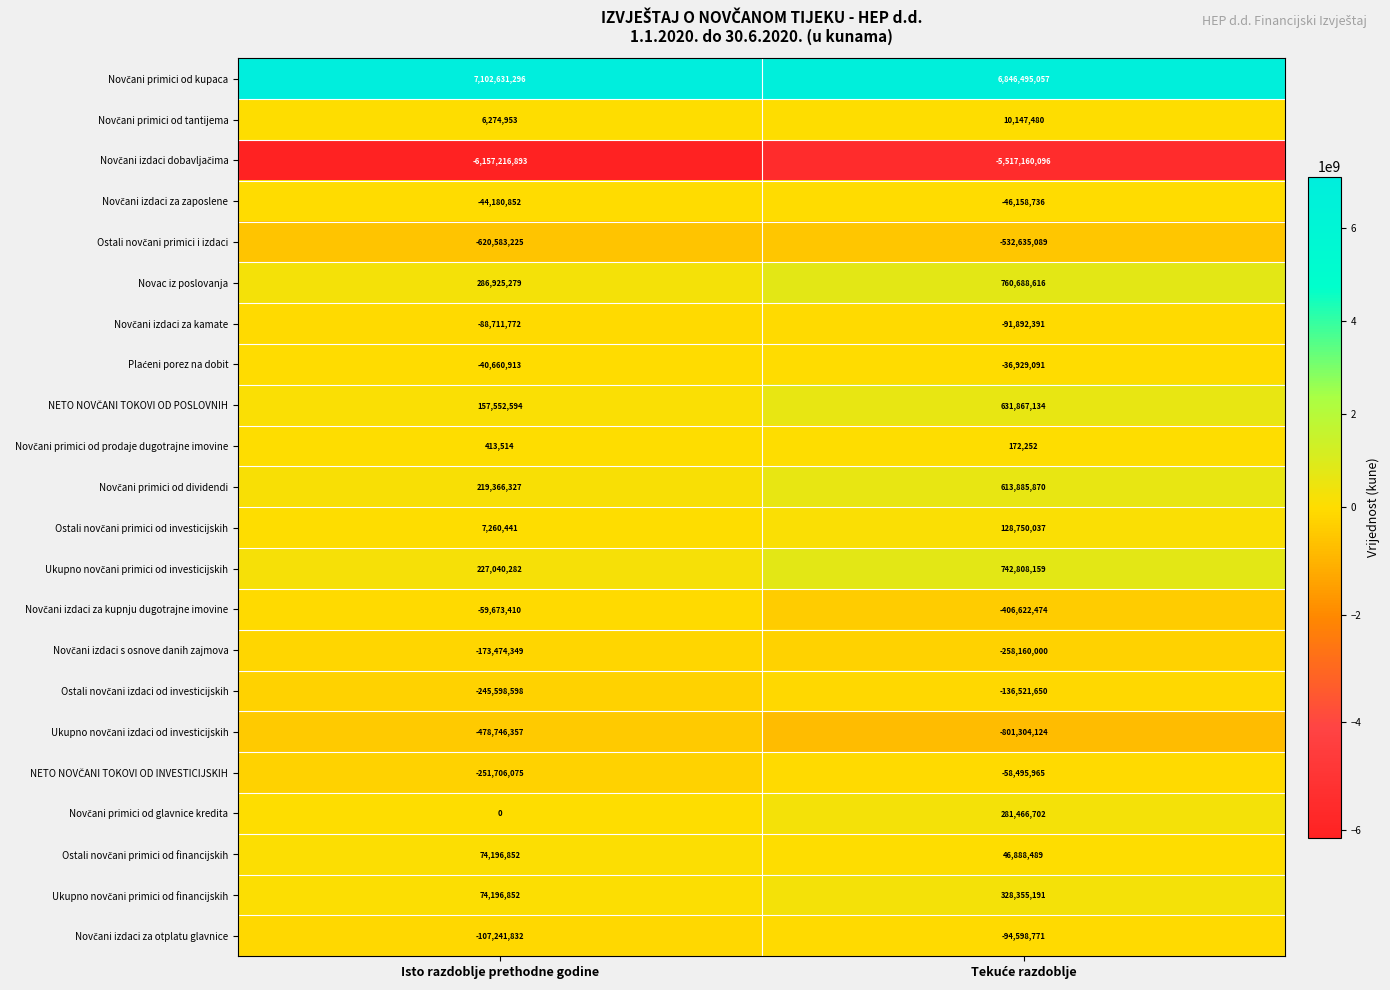

Which category has the lowest value across all series?

Isto razdoblje prethodne godine